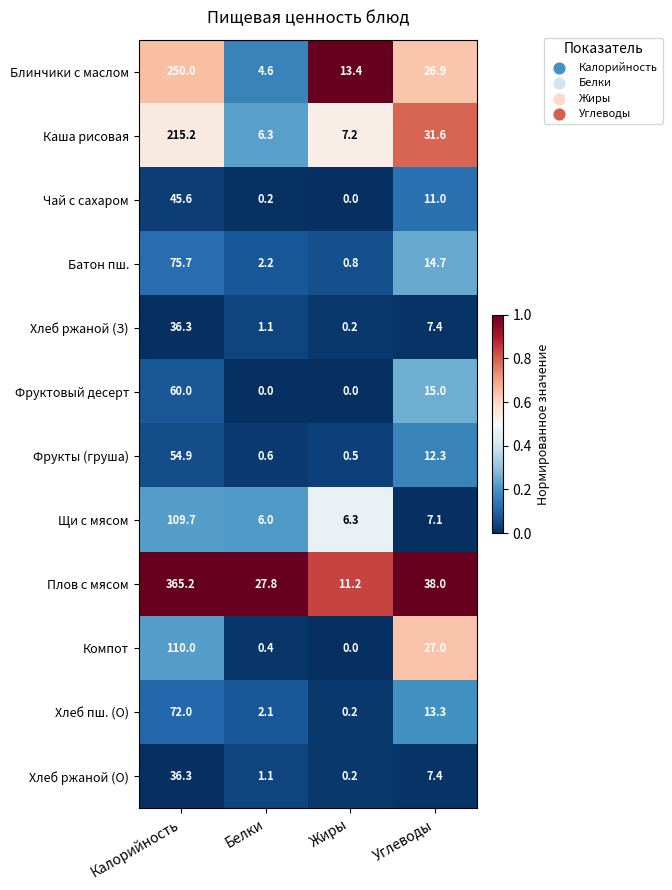

The value of Фруктовый десерт at Белки is 0.0. True or false?

True